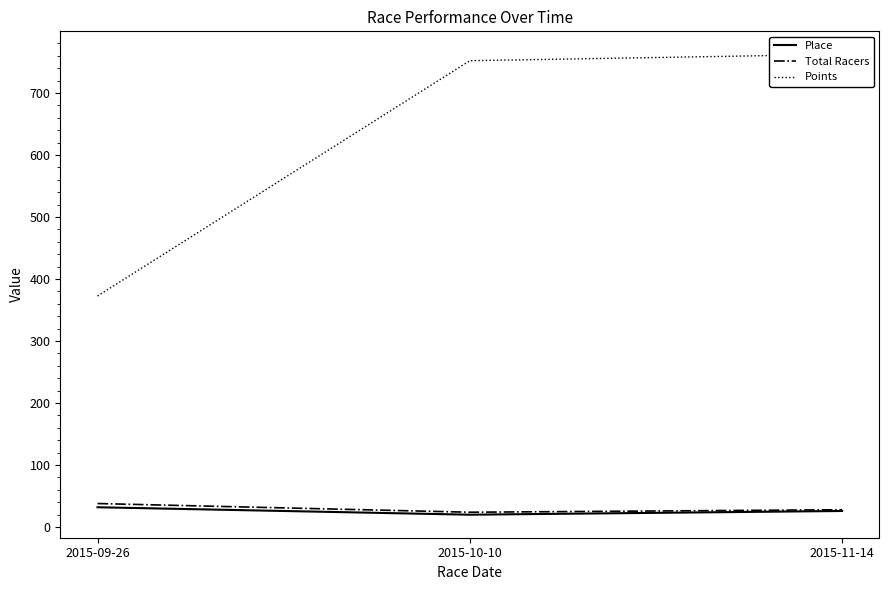

What is the spread (max minus min) of values at 2015-10-10?

732.0